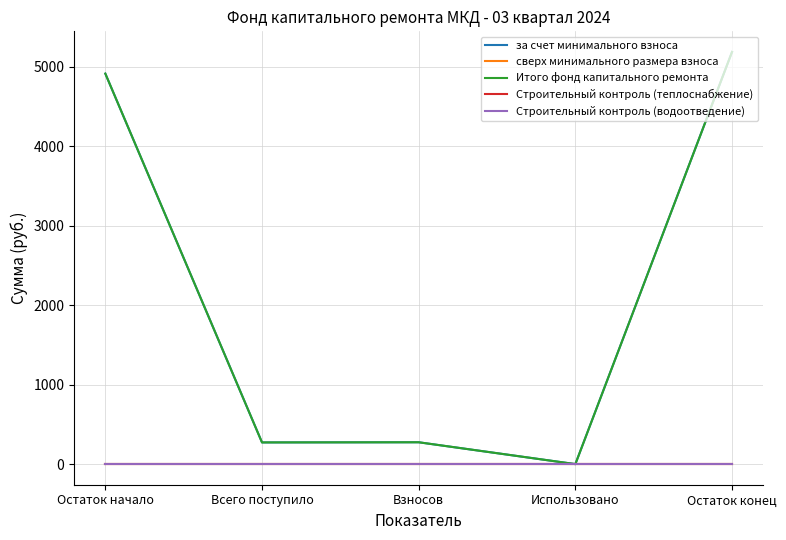

Rank the categories by за счет минимального взноса value from lowest to highest.

Использовано, Всего поступило, Взносов, Остаток начало, Остаток конец